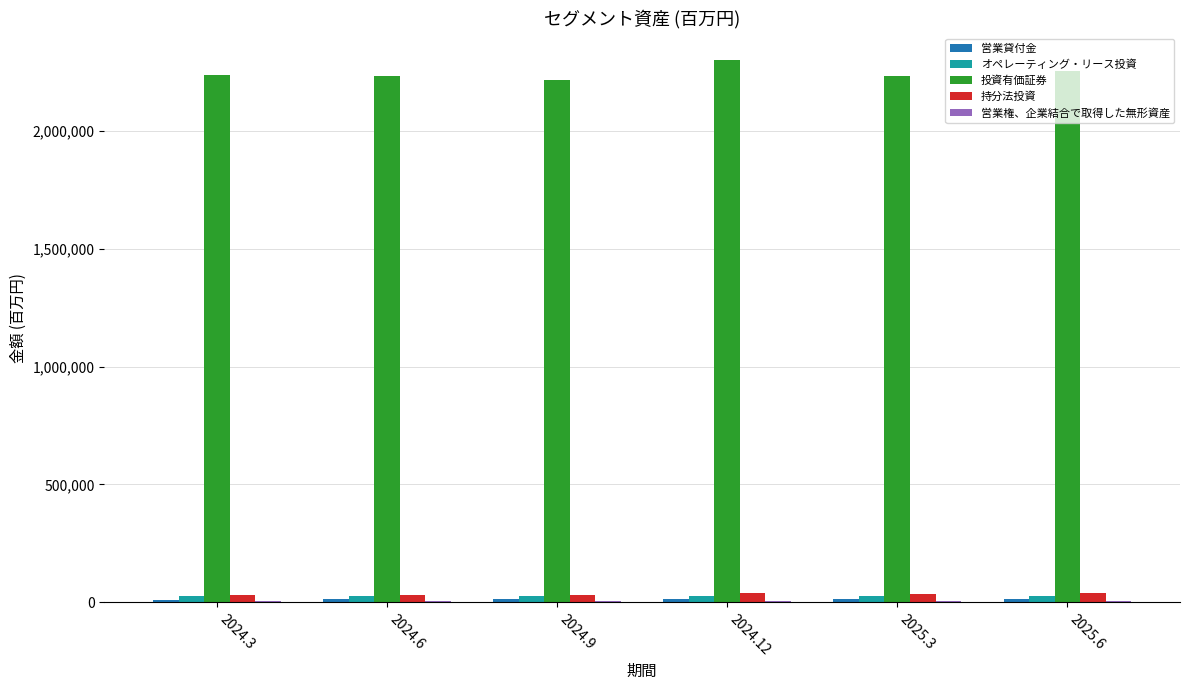

Are the bars horizontal?

No